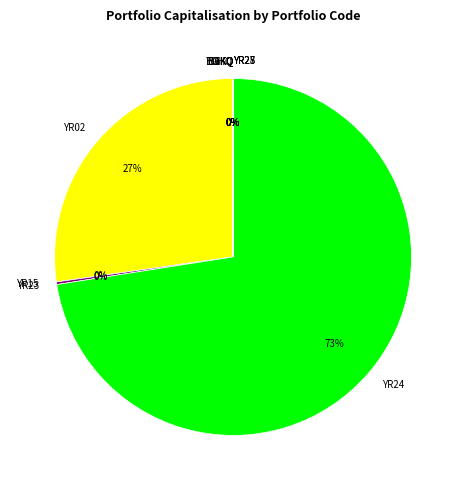

What percentage do YR24 and YR28 together represent?

72.5%